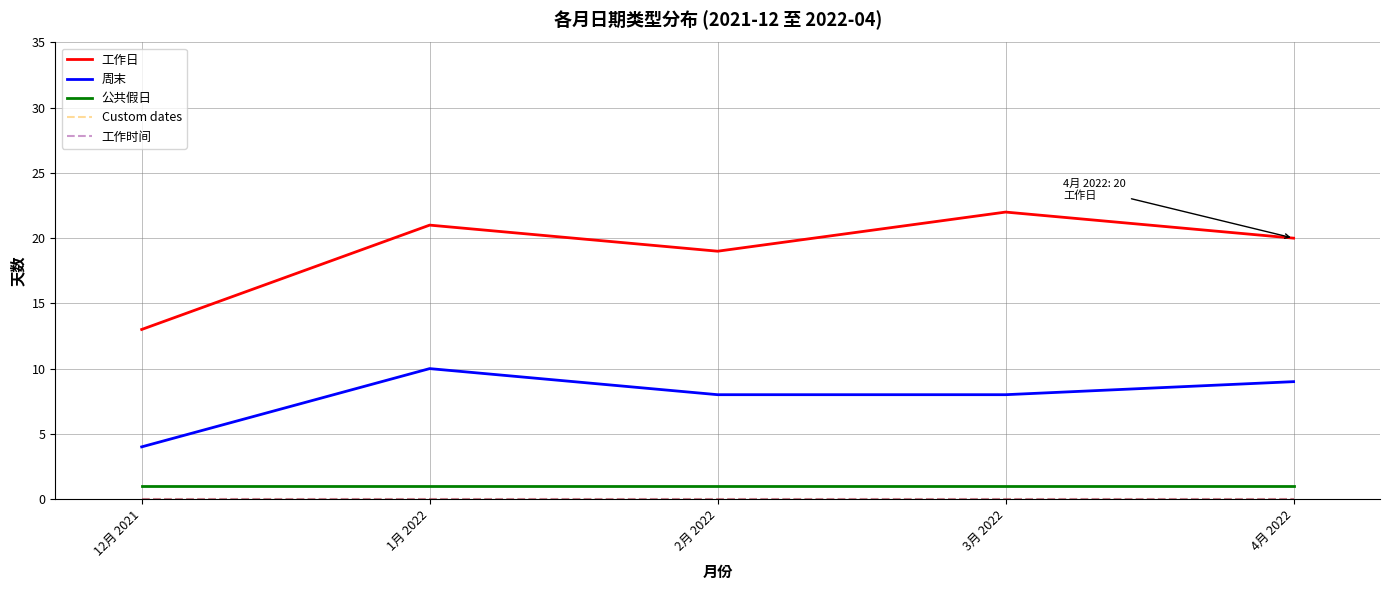

Which category has the lowest value in the 工作日 series?

12月 2021